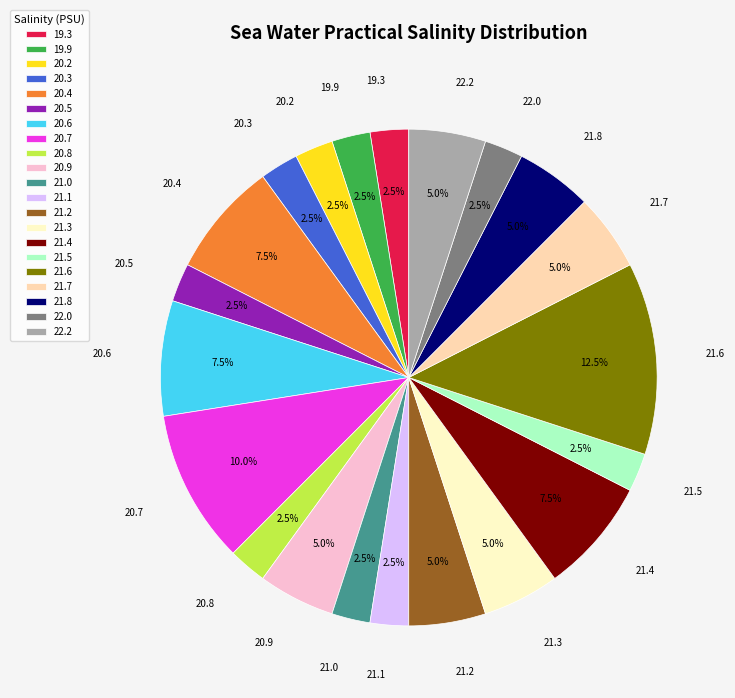

How many slices are in this pie chart?

21